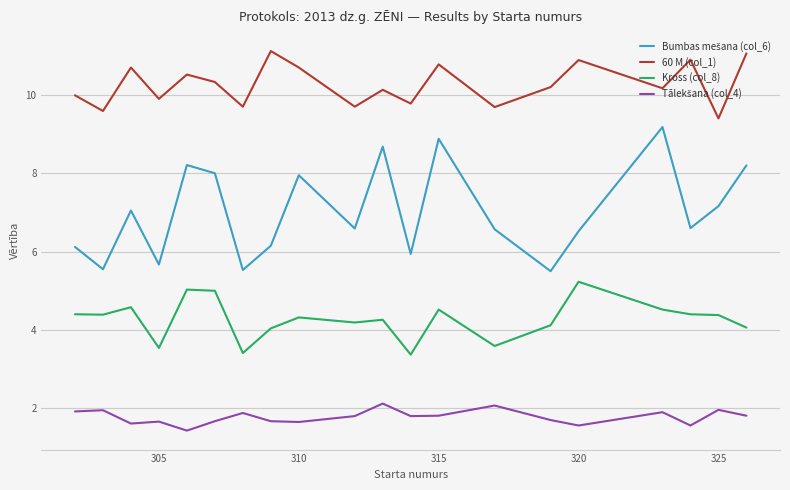

What is the maximum value shown in the chart?

11.1